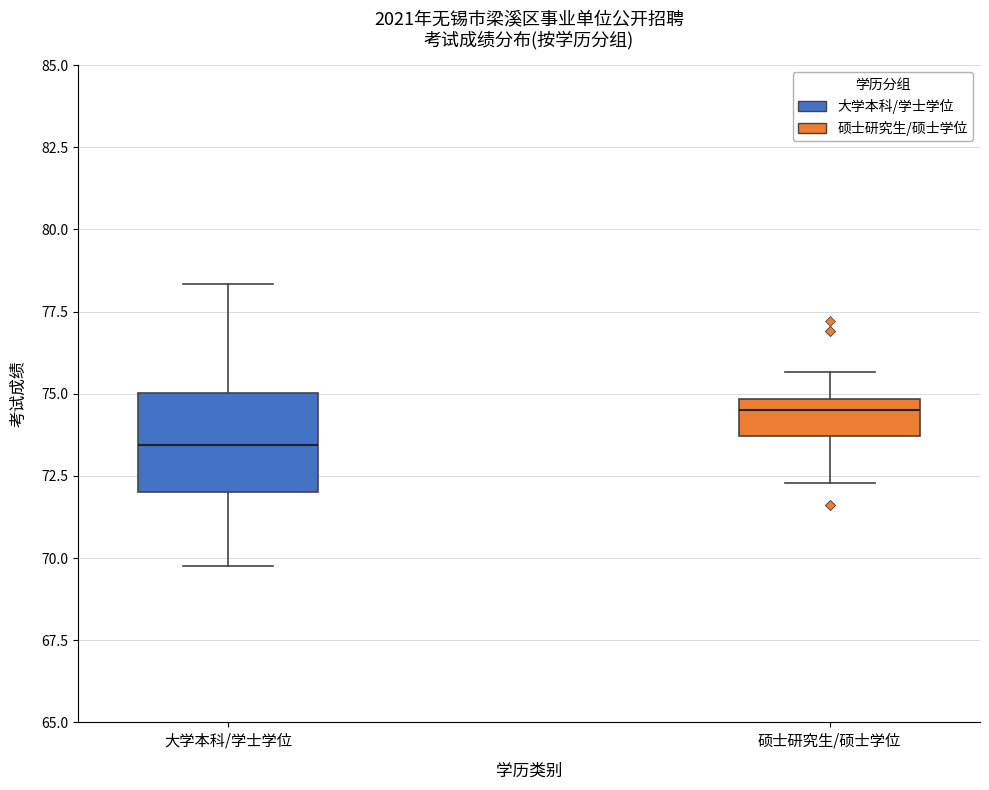

Which box's median line is the highest?

硕士研究生/硕士学位